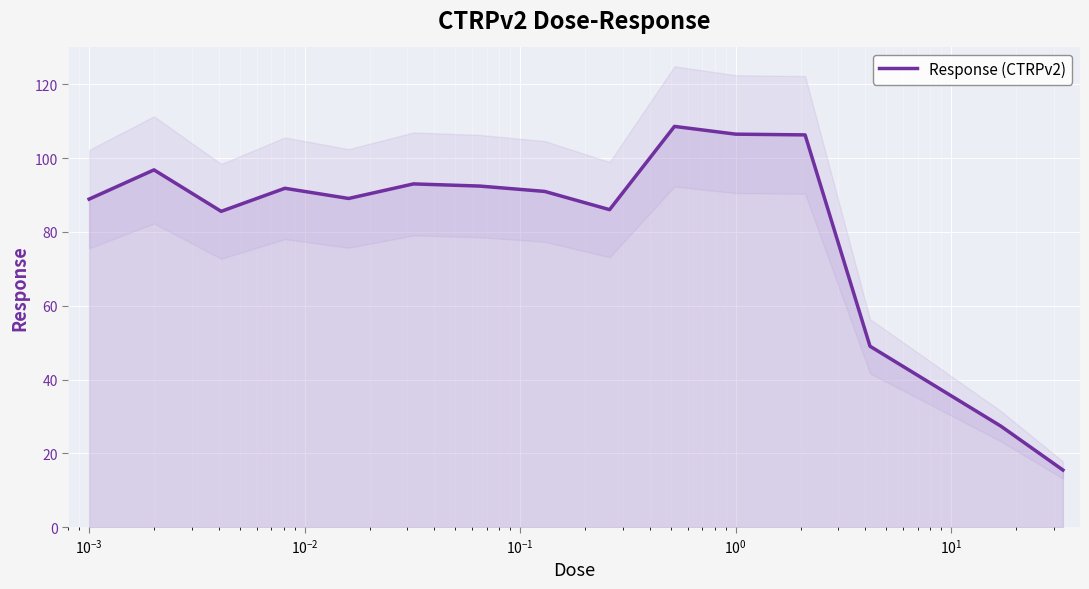

What is the minimum value for Response (CTRPv2)?

15.5